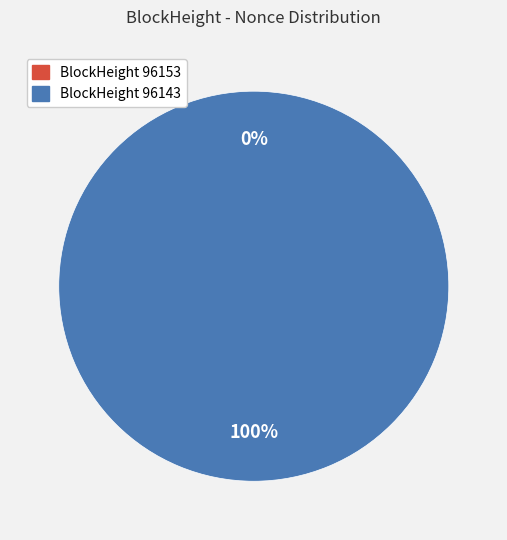

What is the majority slice?

96143